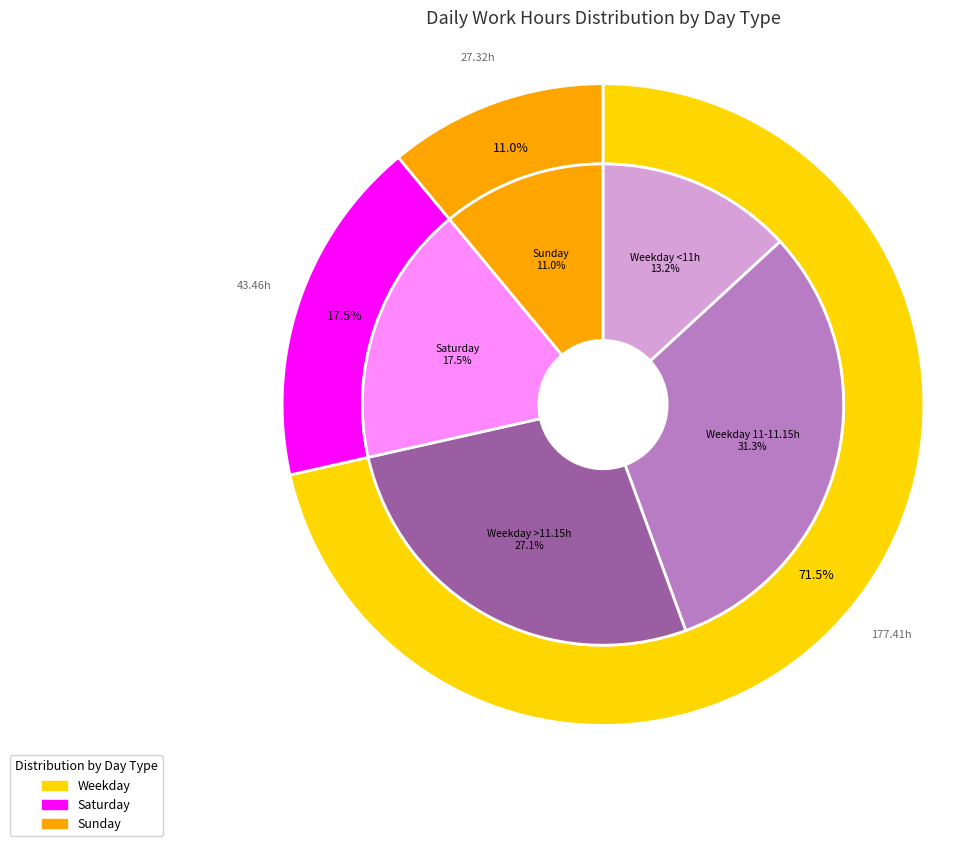

True or false: Wed accounts for 1% of the total.

False